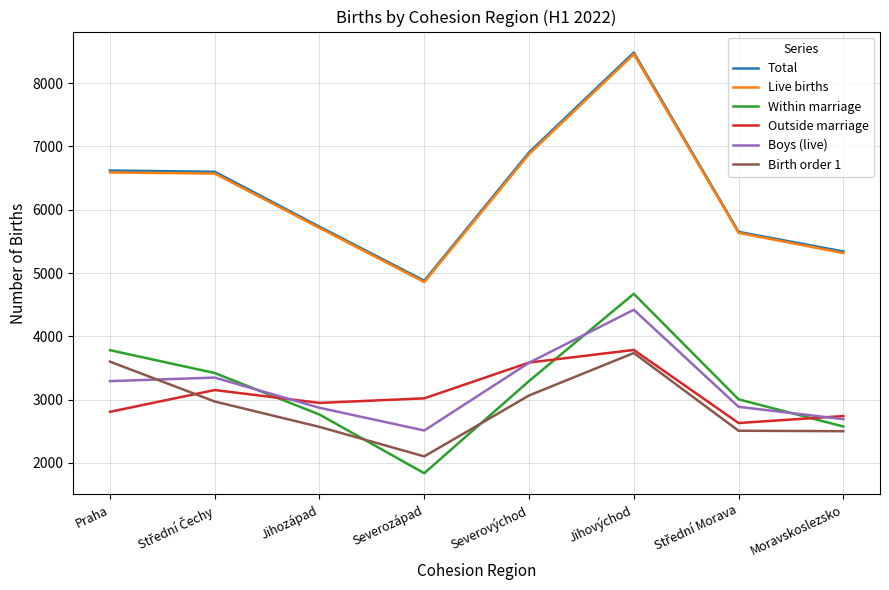

True or false: Birth order 1 and Live births cross at least once.

False